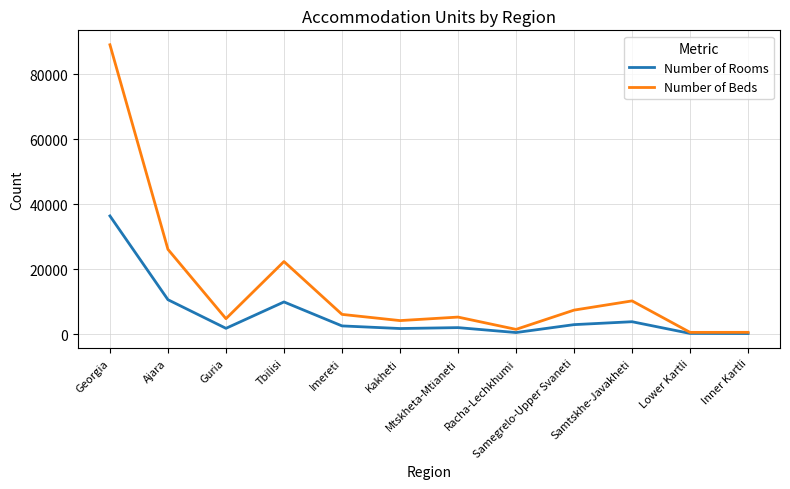

What is the total value across all series at Racha-Lechkhumi?

1990